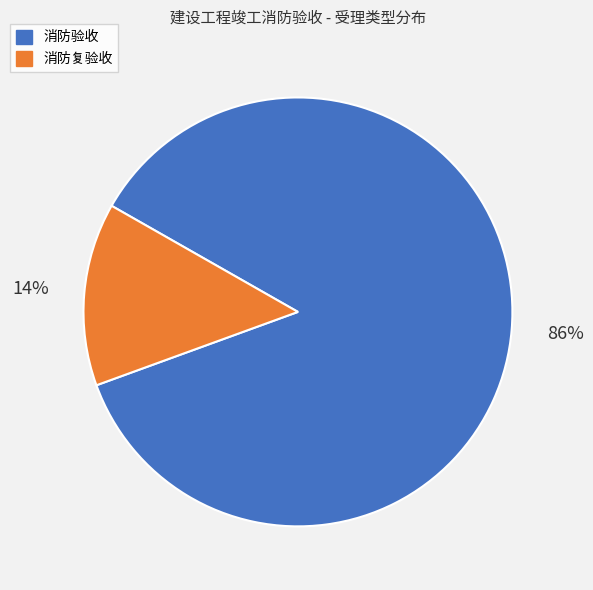

The 消防验收 slice represents 94% of the pie. True or false?

False